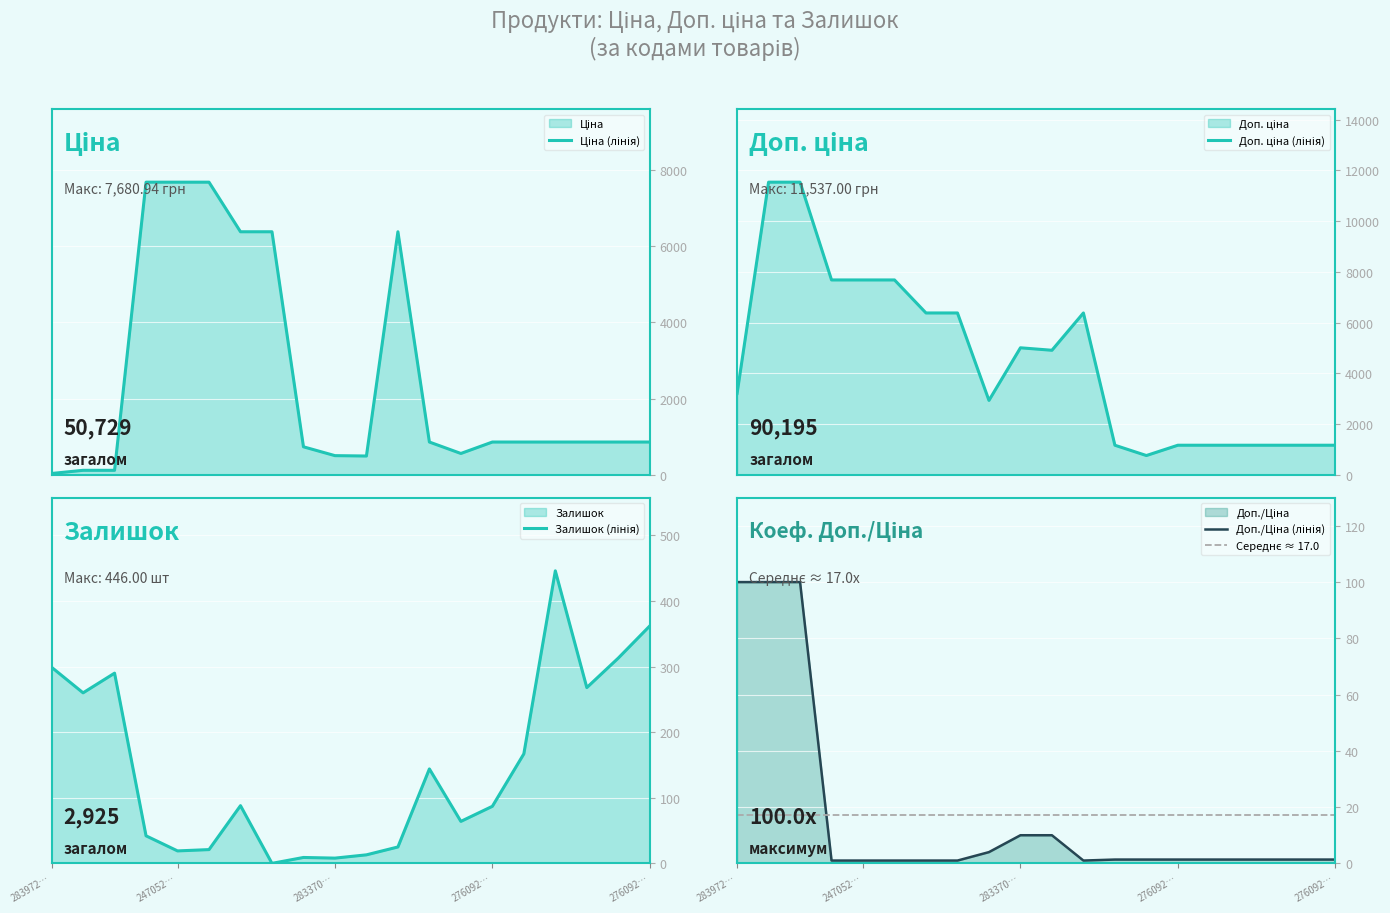

What is the maximum value shown in the chart?

11537.0